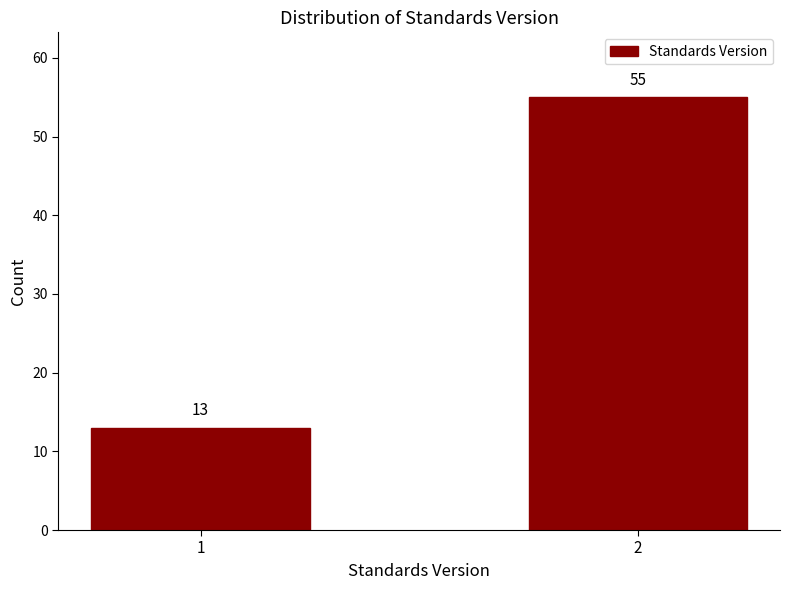

Reading left to right, transcribe all the data shown in this chart.

13	55